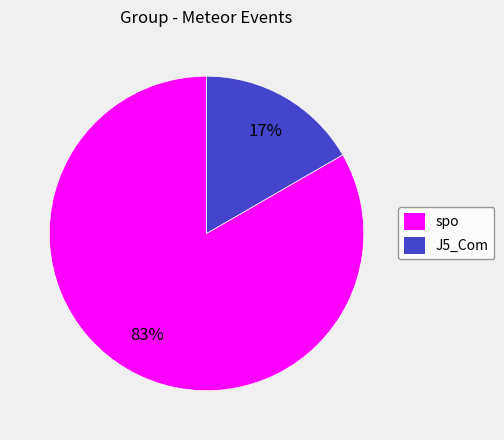

To the nearest percent, what percentage of the pie is spo?

83%